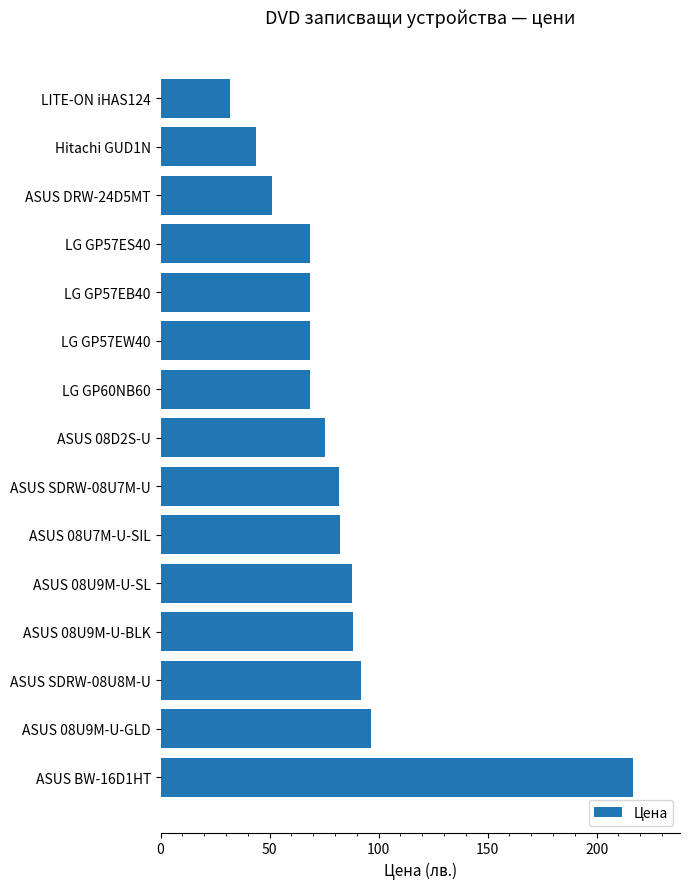

Which category has the highest value across all series?

ASUS BW-16D1HT